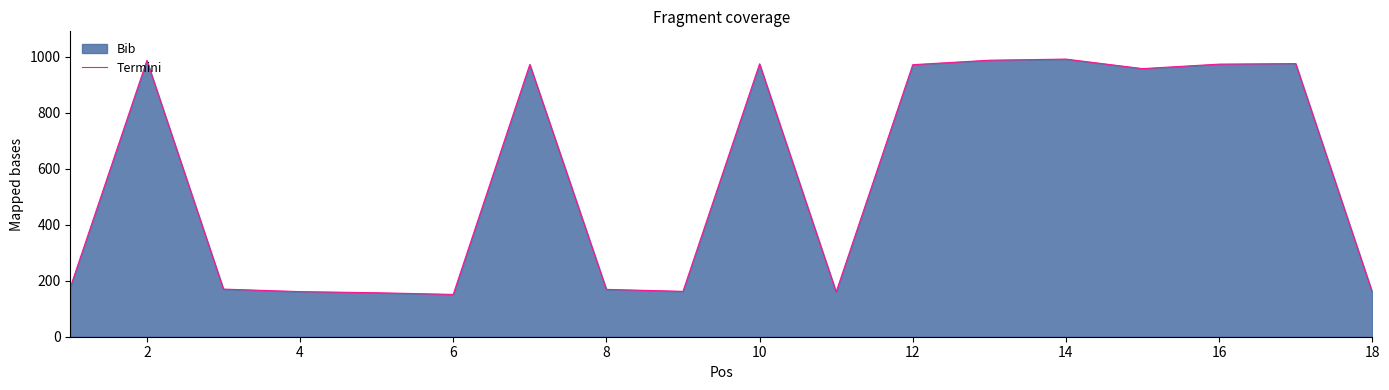

How many lines are shown in the chart?

1